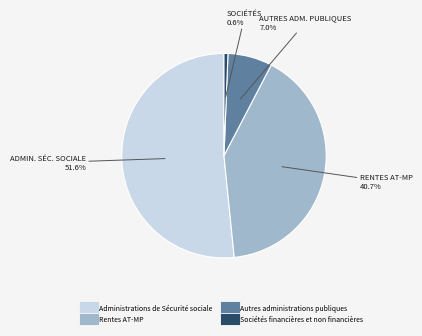

Which category has the biggest portion of the pie?

Administrations de Sécurité sociale